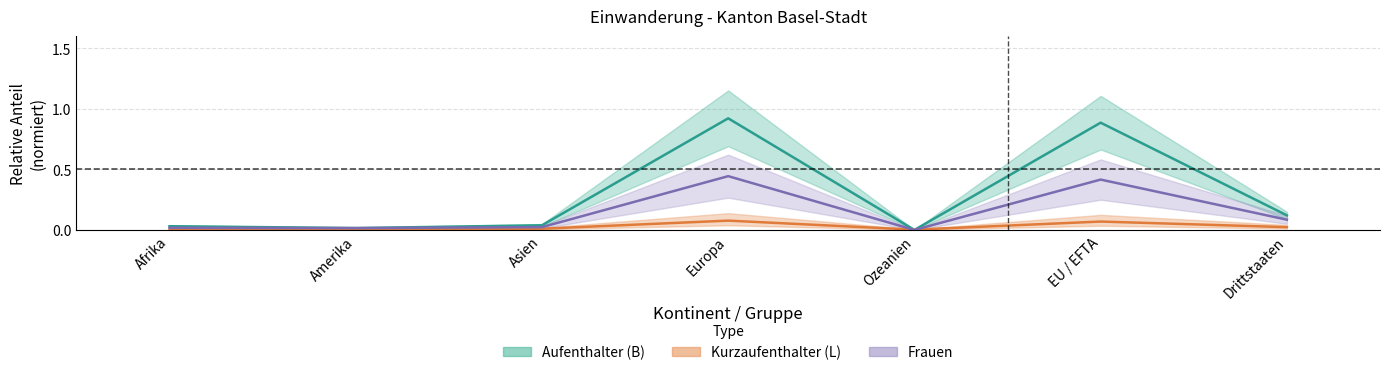

What position from the right is EU / EFTA?

2